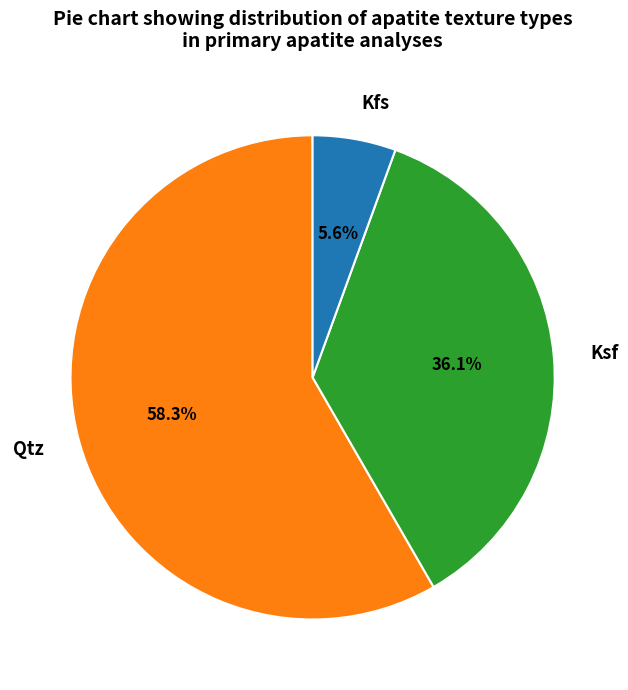

Is it true that Qtz is 21% of the pie?

False